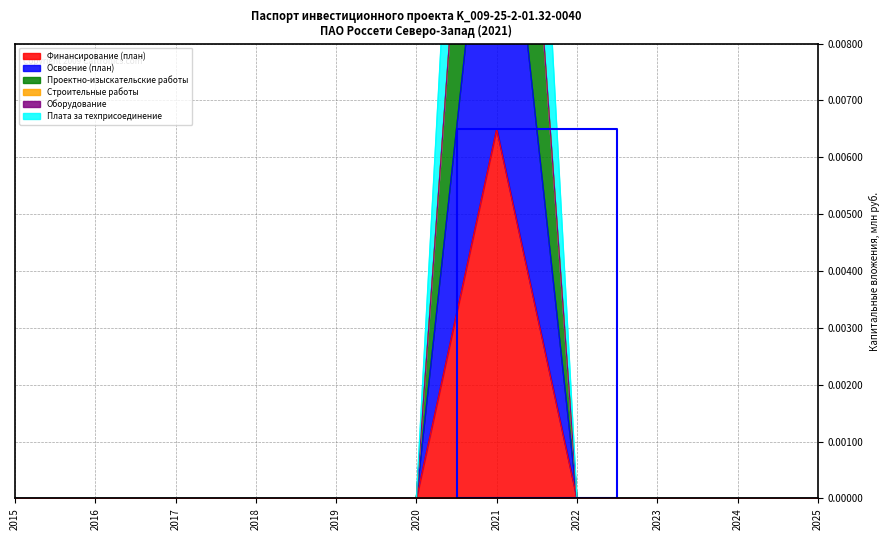

At which category does Освоение (план) reach its first local peak?

2021